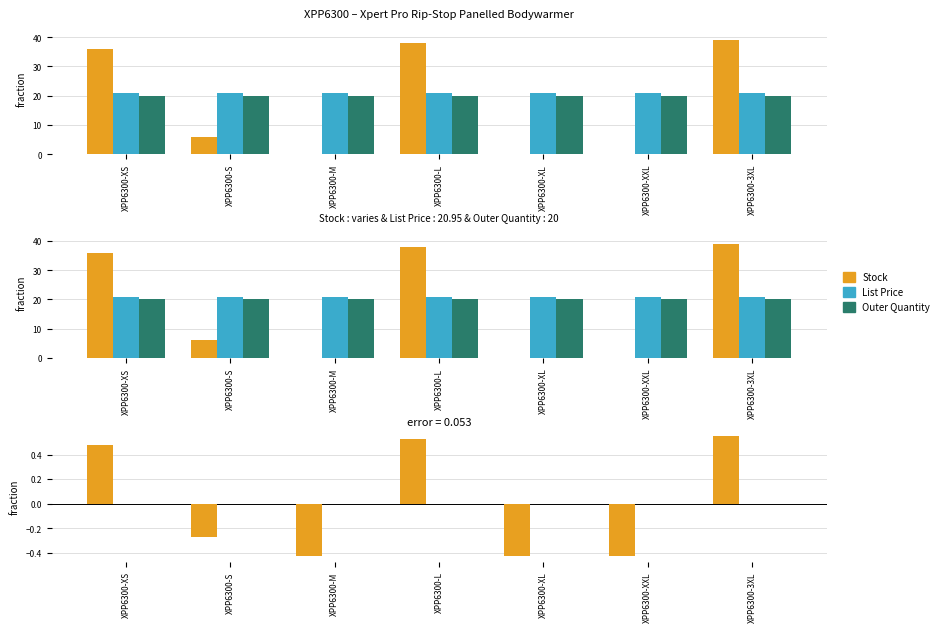

How many values in the Stock series are below 0?

4